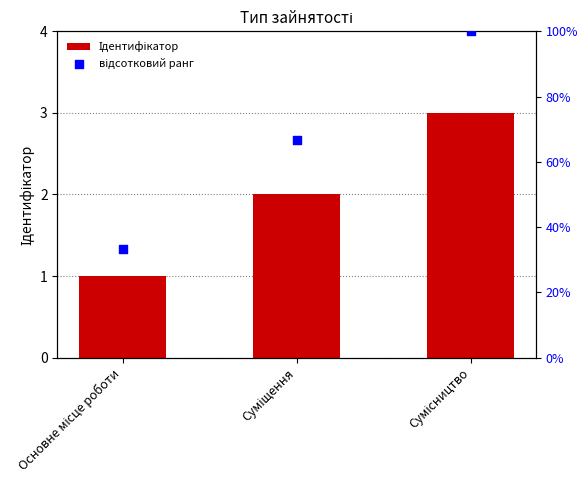

At which category is the sum across all series the highest?

Сумісництво